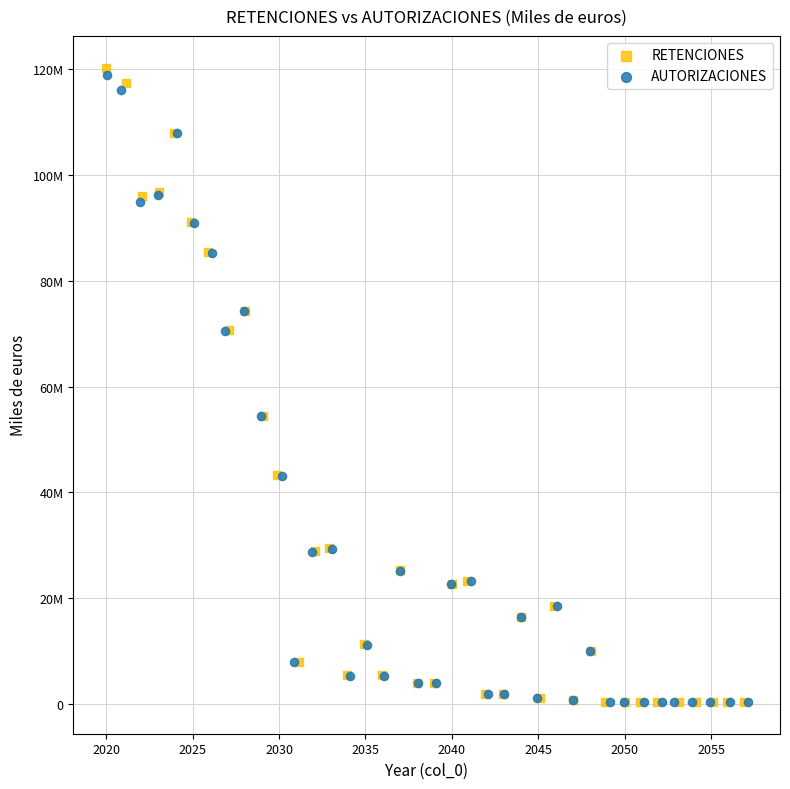

Which series has the widest spread of Y values?

RETENCIONES